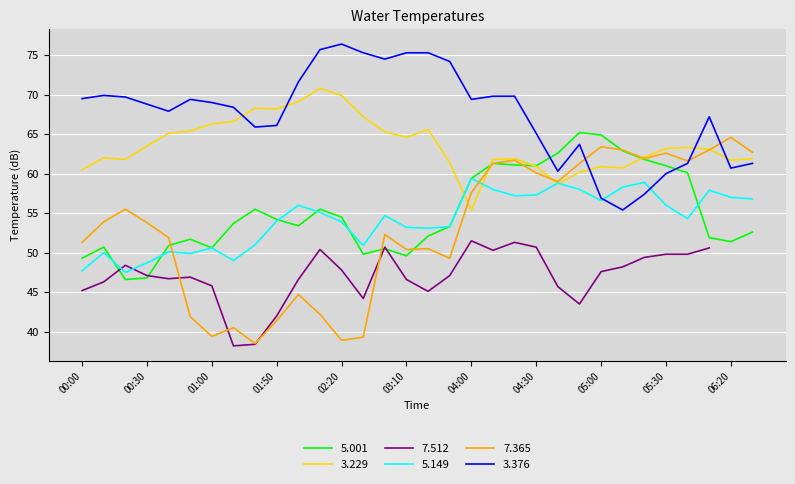

What is the minimum value shown in the chart?

38.5